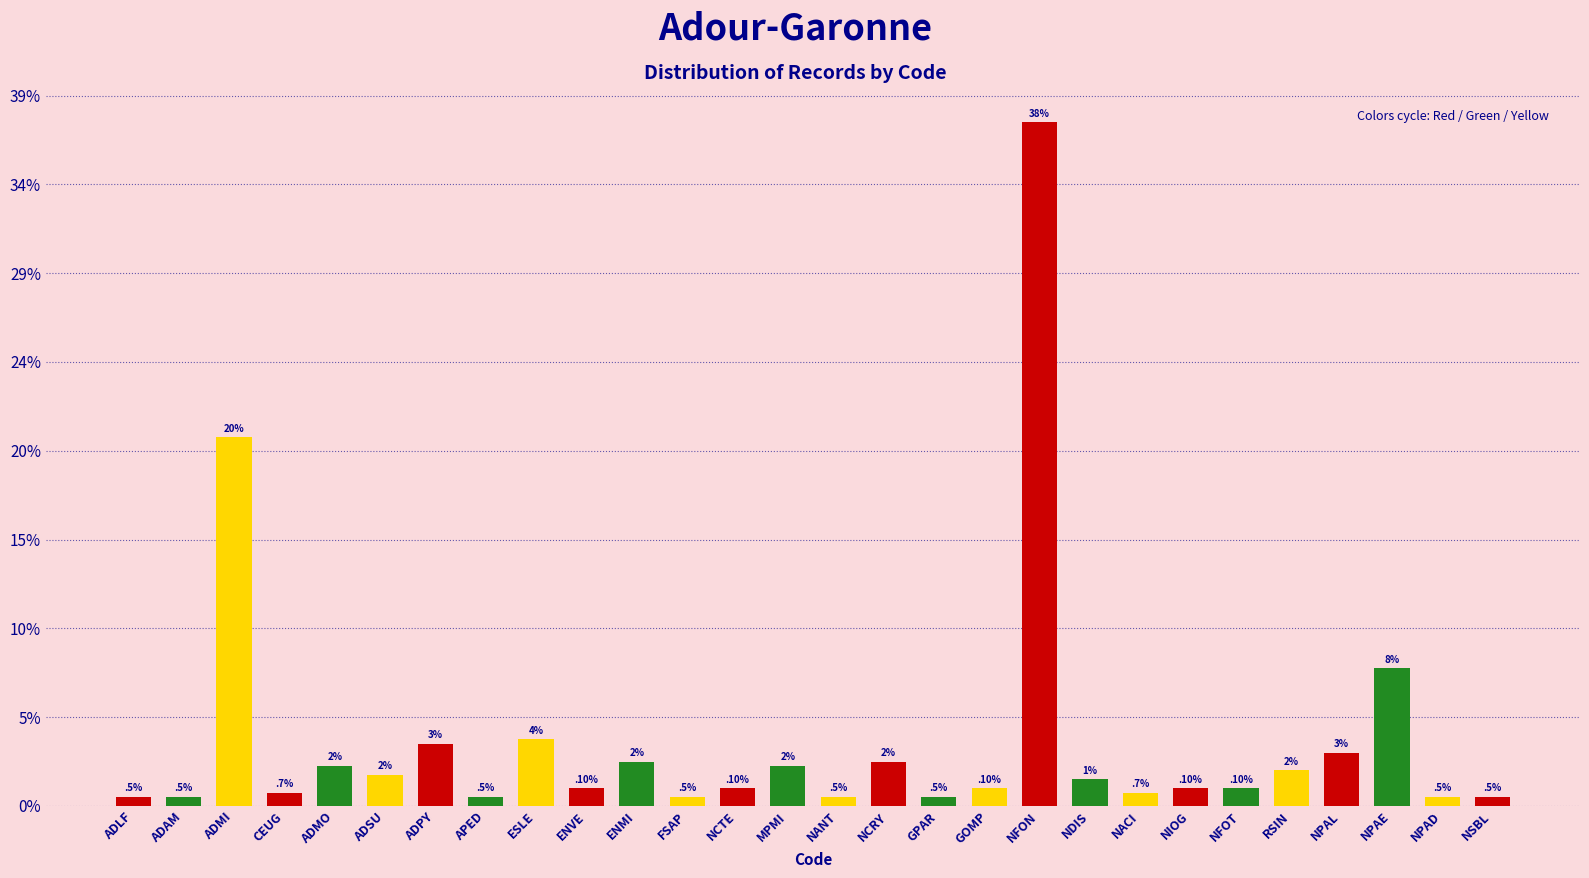

Rank the categories by value from highest to lowest.

NFON, ADMI, NPAE, ESLE, ADPY, NPAL, ENMI, NCRY, ADMO, MPMI, RSIN, ADSU, NDIS, ENVE, NCTE, GOMP, NIOG, NFOT, CEUG, NACI, ADLF, ADAM, APED, FSAP, NANT, GPAR, NPAD, NSBL